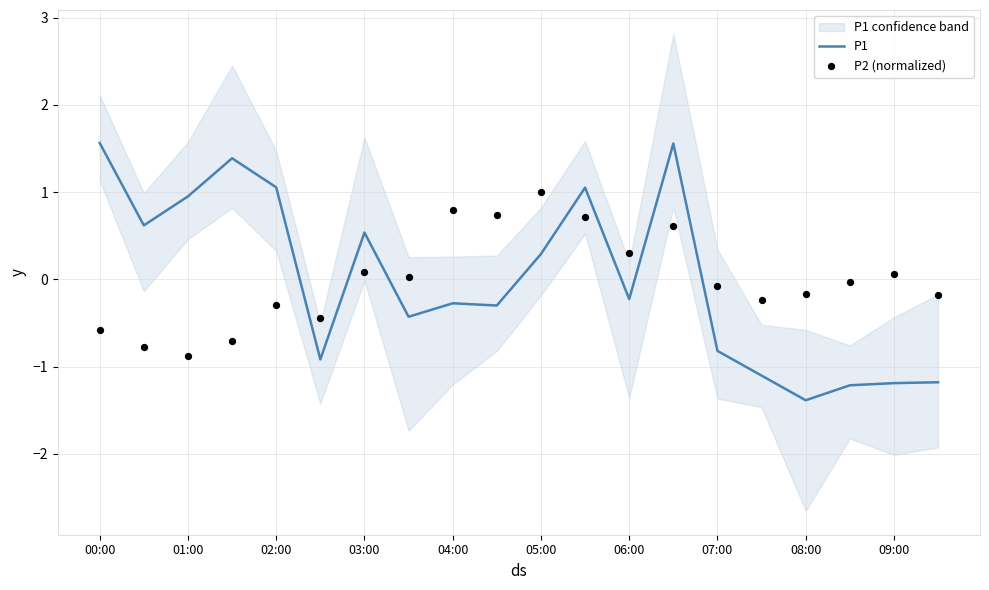

At which category is the sum across all series the highest?

13